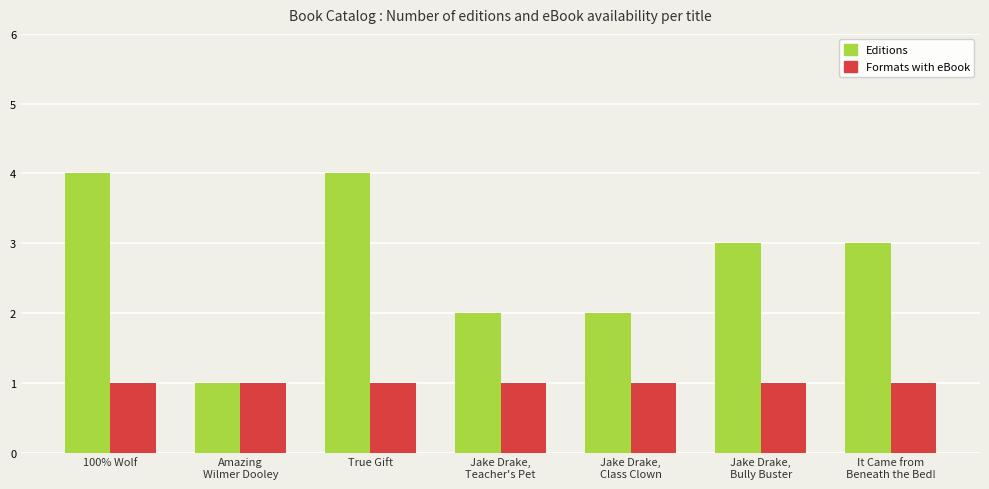

Rank the series by their average value, from highest to lowest.

Editions, Formats with eBook